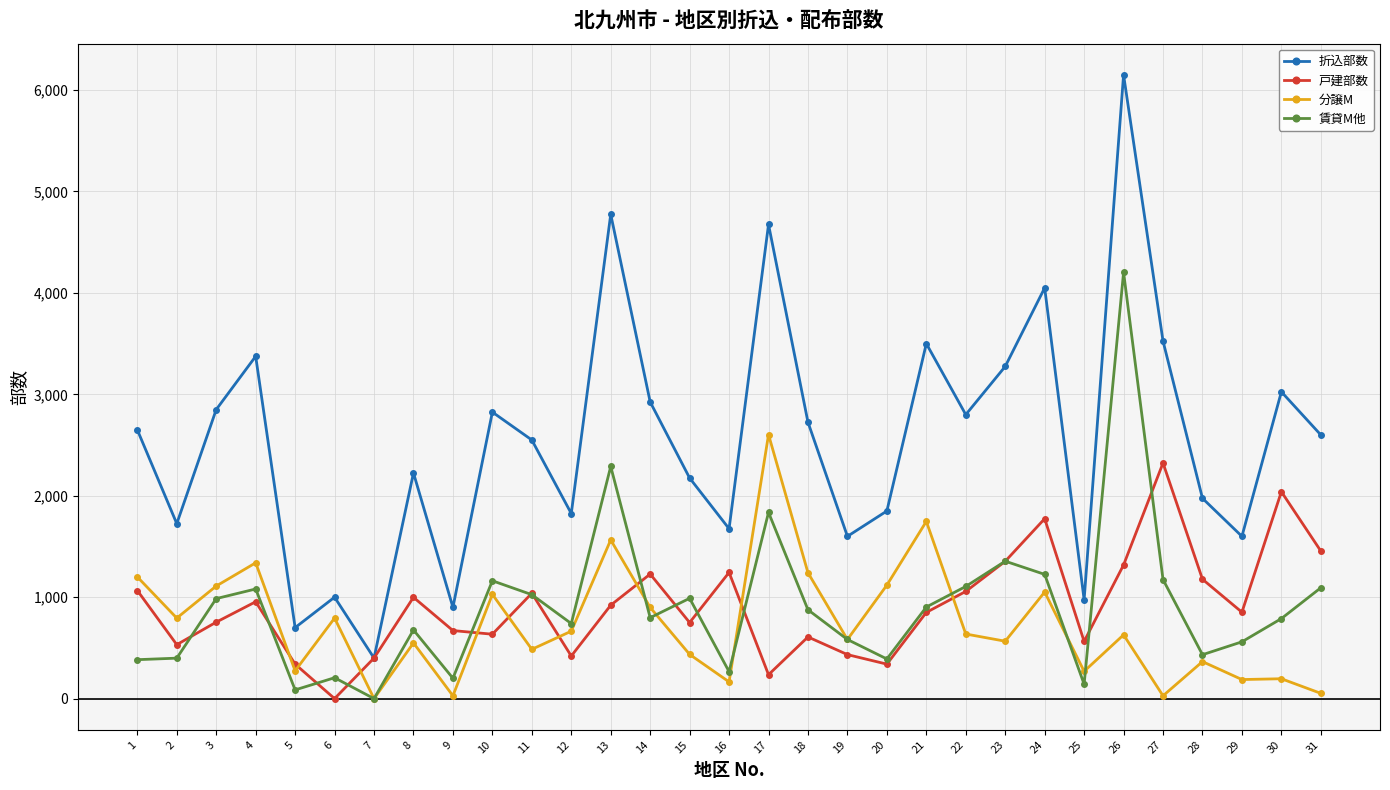

Is the value of 賃貸M他 at 30 greater than the value of 折込部数 at 16?

No